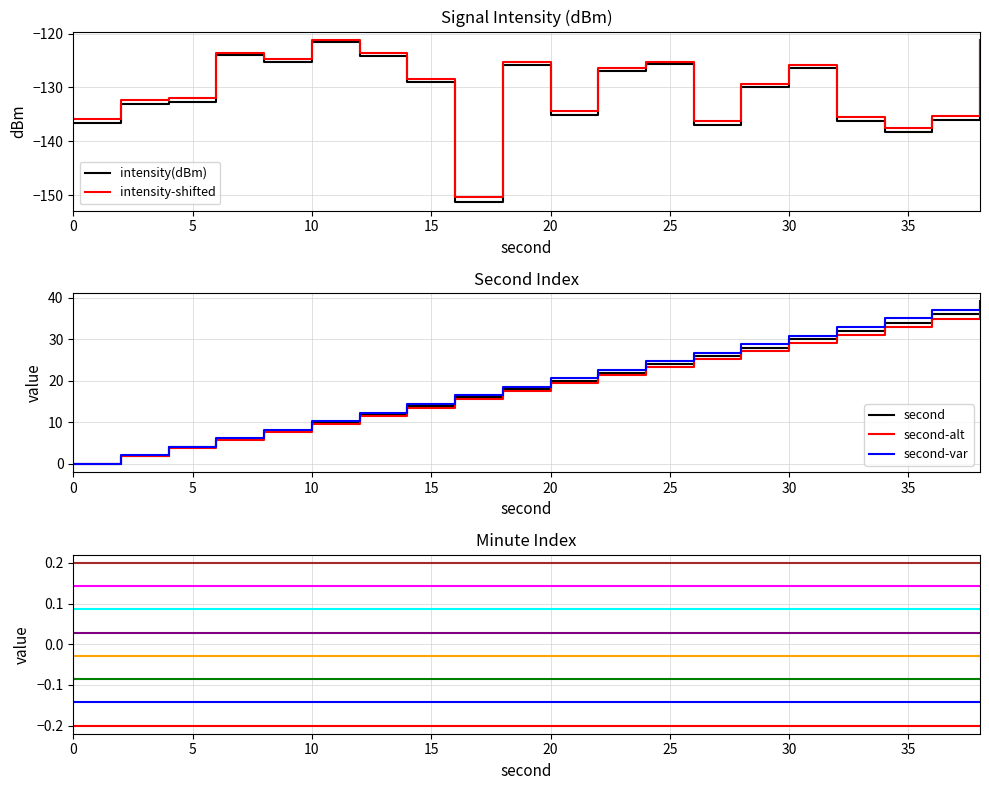

What is the difference between the intensity(dBm) values at 16 and 20?

16.2